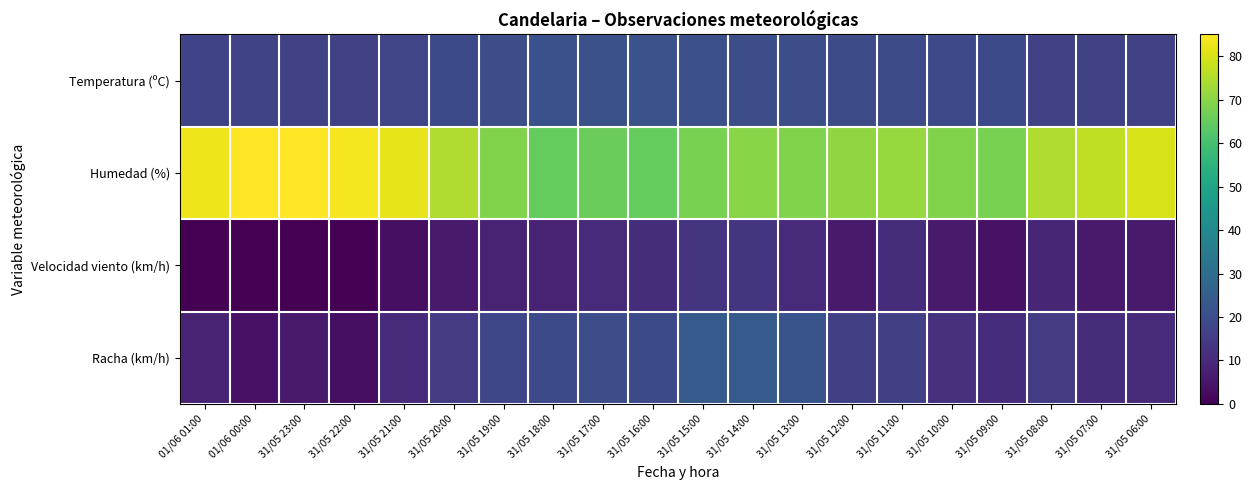

Rank the series at 31/05 19:00 from highest to lowest value.

Humedad (%), Temperatura (ºC), Racha (km/h), Velocidad viento (km/h)